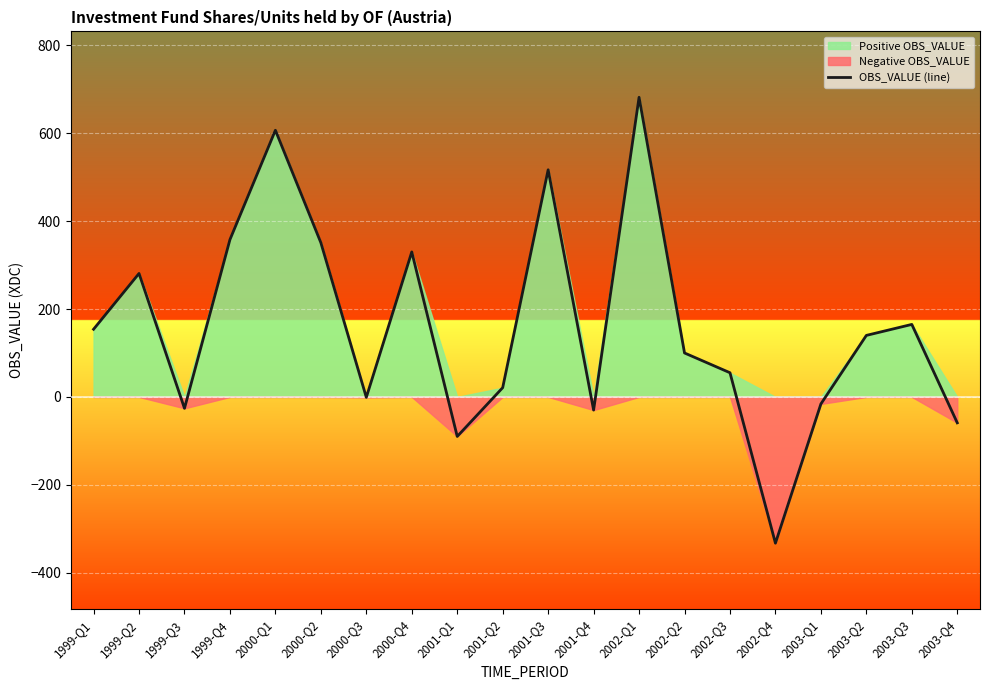

What is the label of the 12th point from the left?

2001-Q4